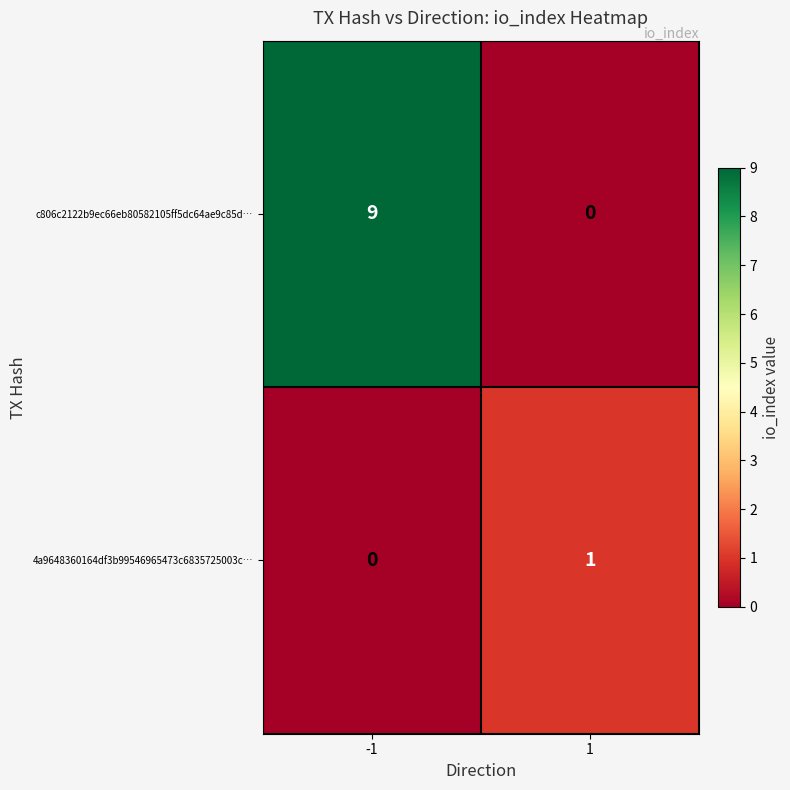

Rank the series by their maximum value, from highest to lowest.

c806c2122b9ec66eb80582105ff5dc64ae9c85d…, 4a9648360164df3b99546965473c6835725003c…